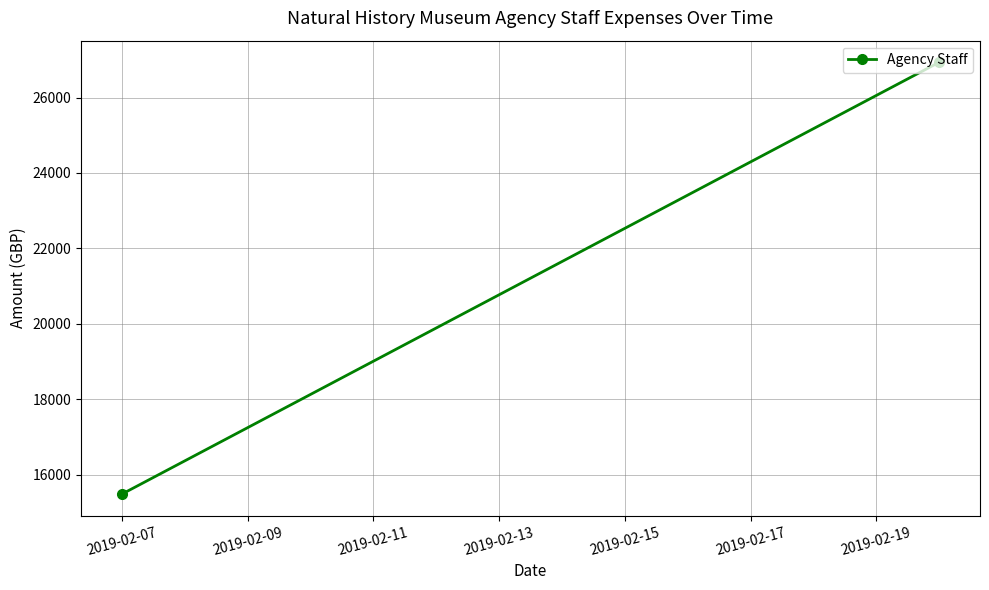

Which category has the lowest value across all series?

2019-02-07